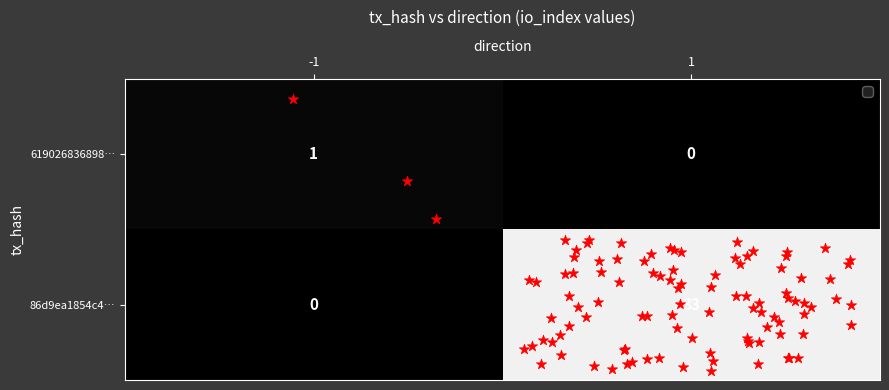

Is the value of 86d9ea1854c4… at 1 greater than the value of 619026836898… at 1?

Yes